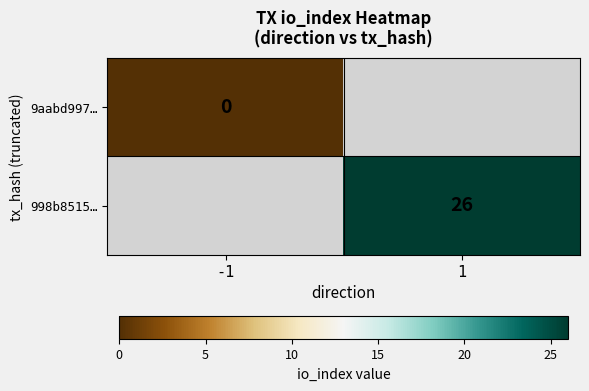

The 998b8515… series shows 39 at 1. True or false?

False